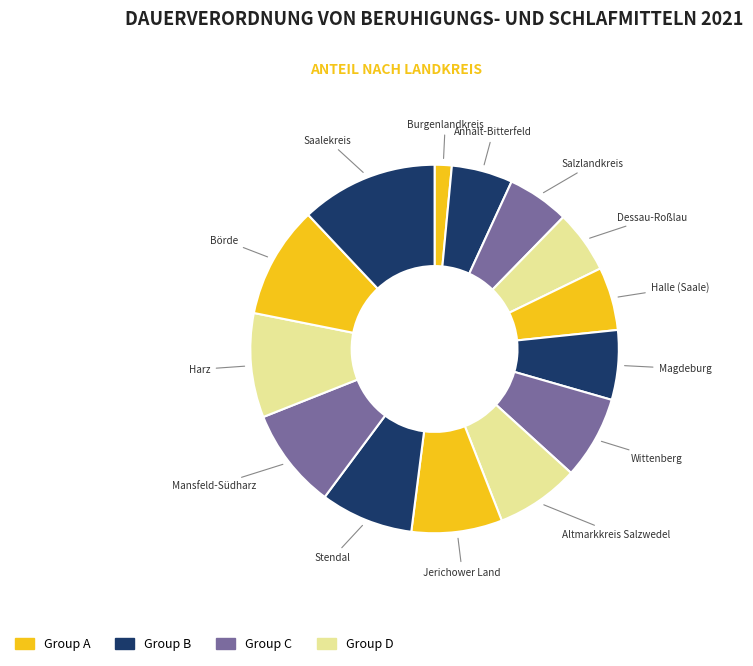

How many slices are in this pie chart?

14